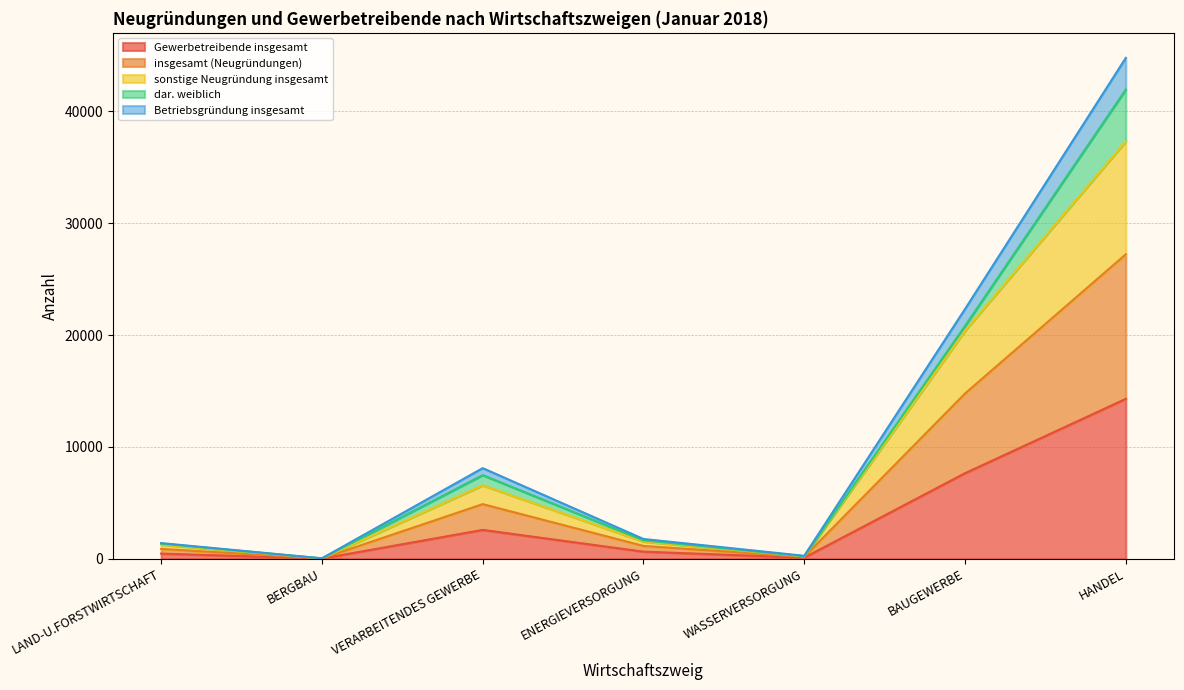

The Gewerbetreibende insgesamt series shows 2578 at VERARBEITENDES GEWERBE. True or false?

True